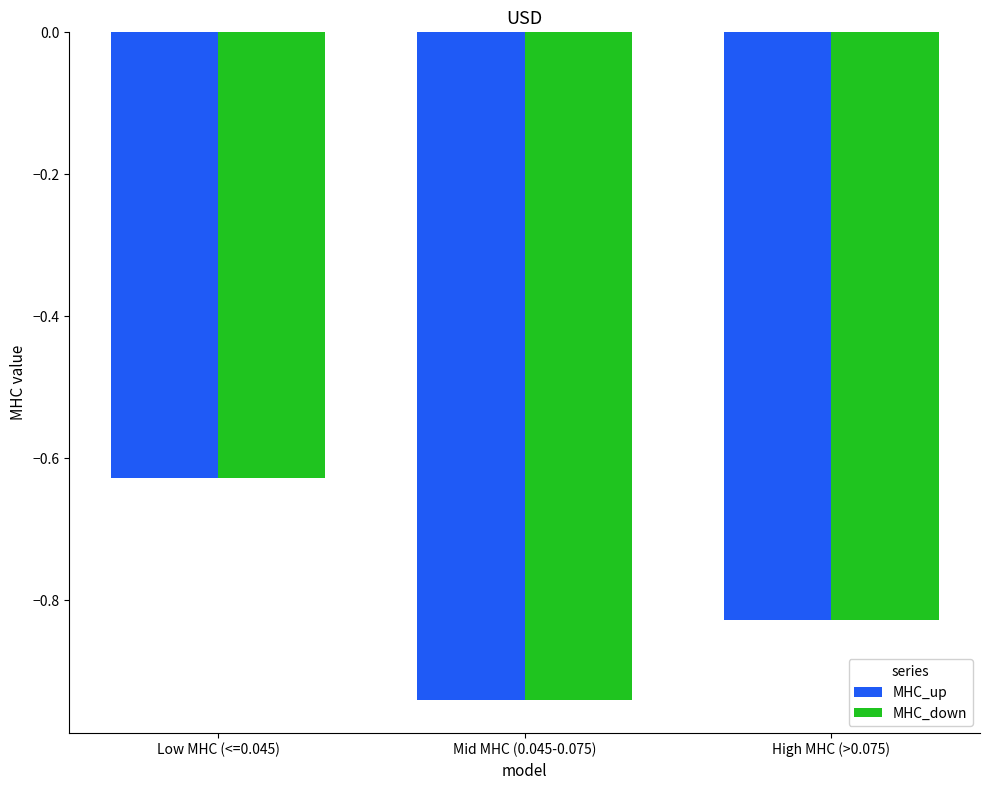

The value of MHC_up at Mid MHC (0.045-0.075) is -1.2. True or false?

False